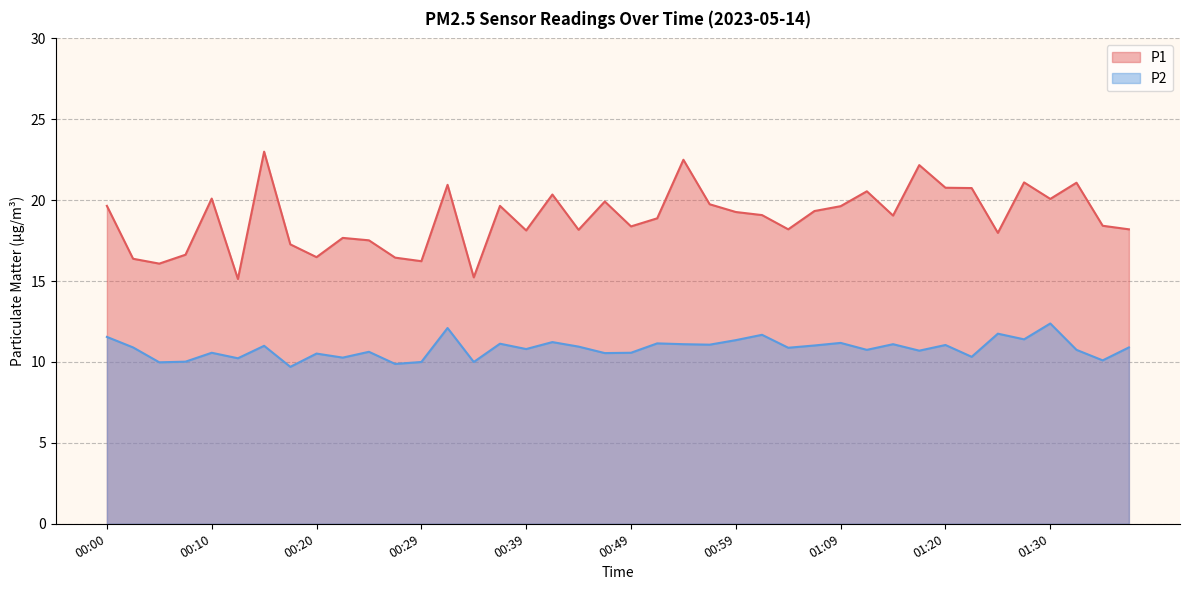

True or false: P1 and P2 cross at least once.

False